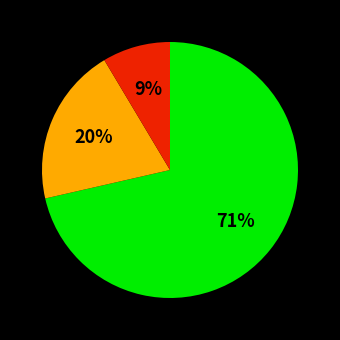

Is there a majority slice in this chart?

Yes